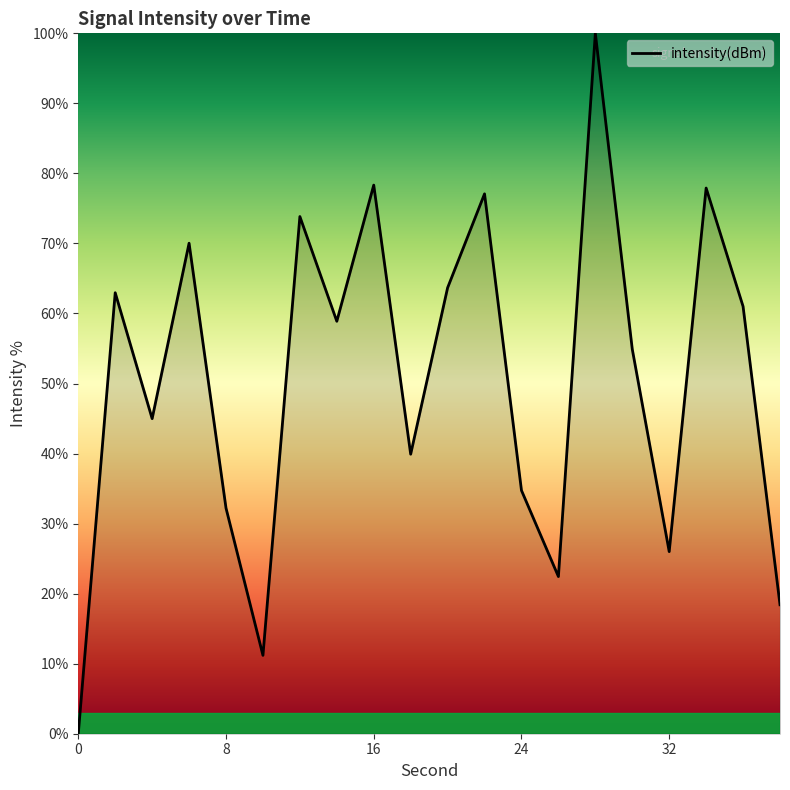

What is the average value?

50.4